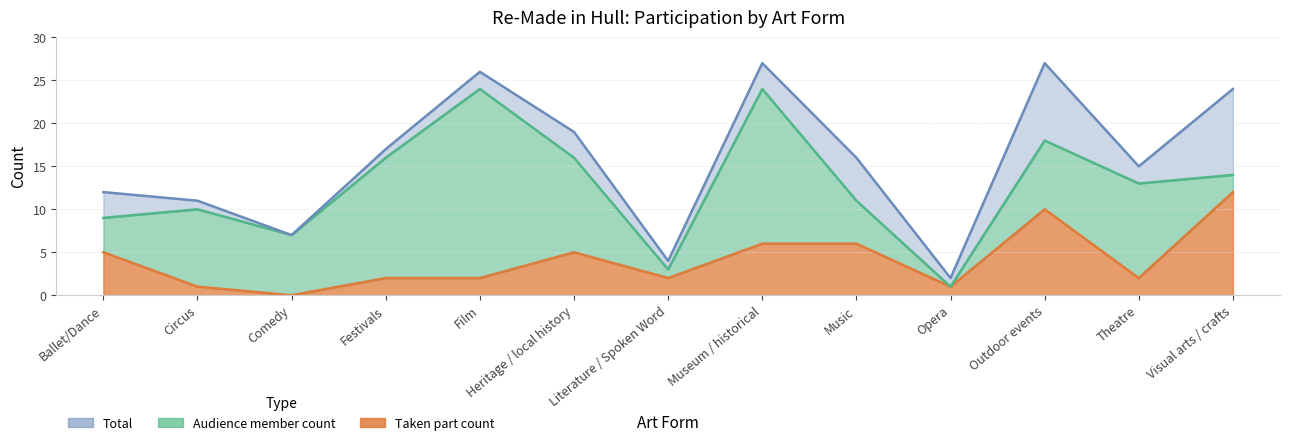

How many data points does each series have?

13